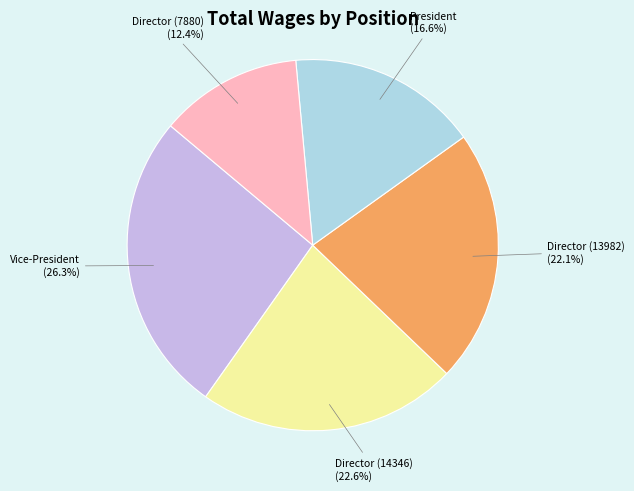

Rank the categories by value from lowest to highest.

Director (7880), President, Director (13982), Director (14346), Vice-President